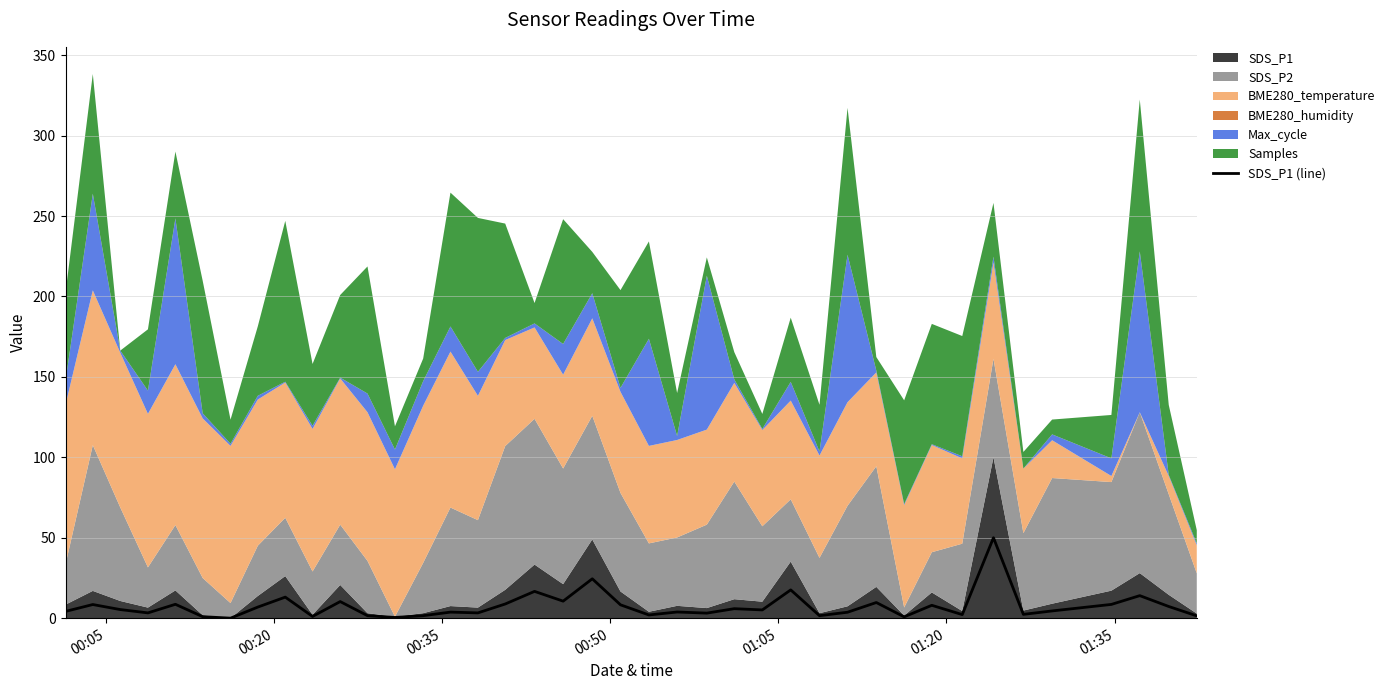

What is the maximum value for SDS_P1 (line)?

50.0